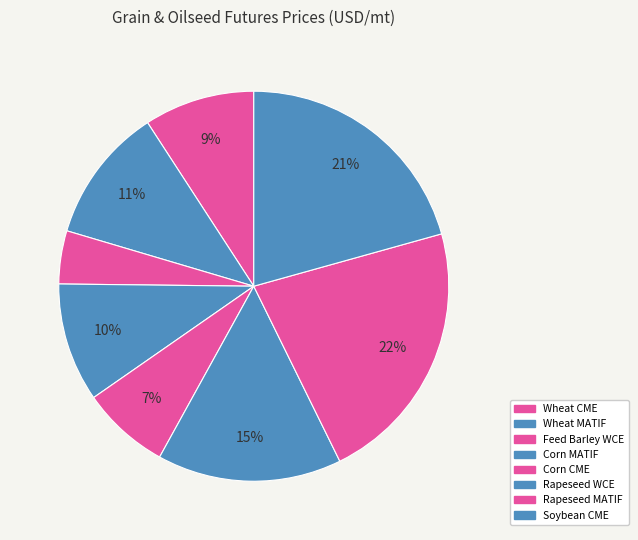

What is the smallest slice in the pie chart?

Feed Barley WCE